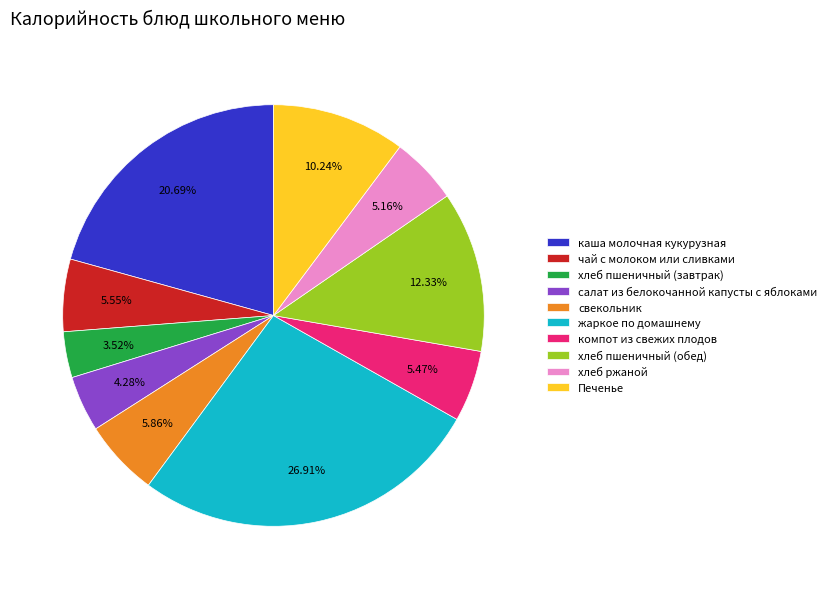

What is the smallest slice in the pie chart?

хлеб пшеничный (завтрак)